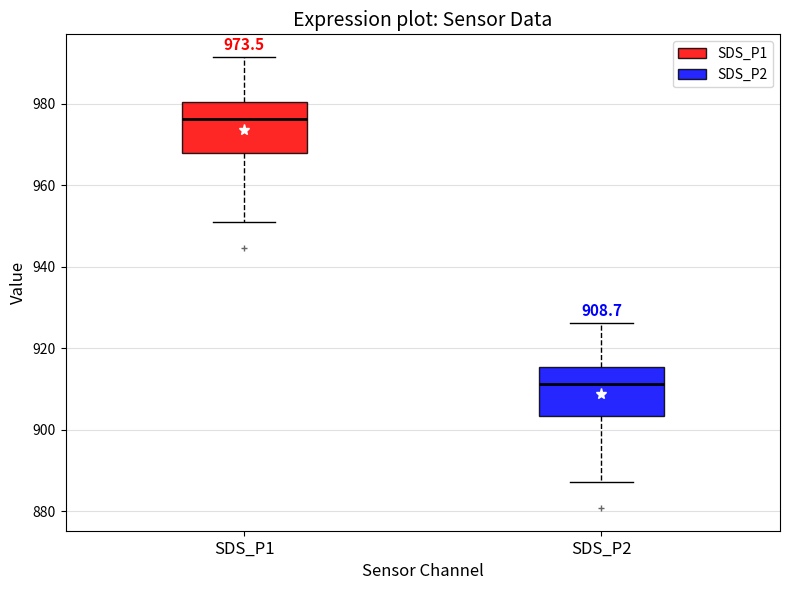

Which box's median line is the highest?

SDS_P1